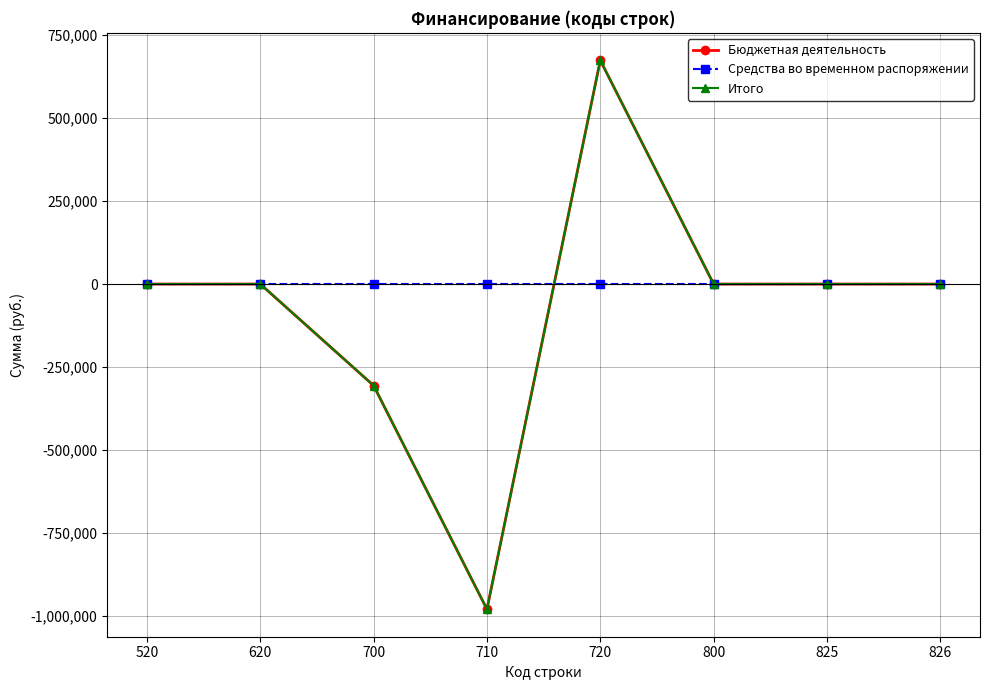

Rank the categories by Итого value from lowest to highest.

710, 700, 520, 620, 800, 825, 826, 720